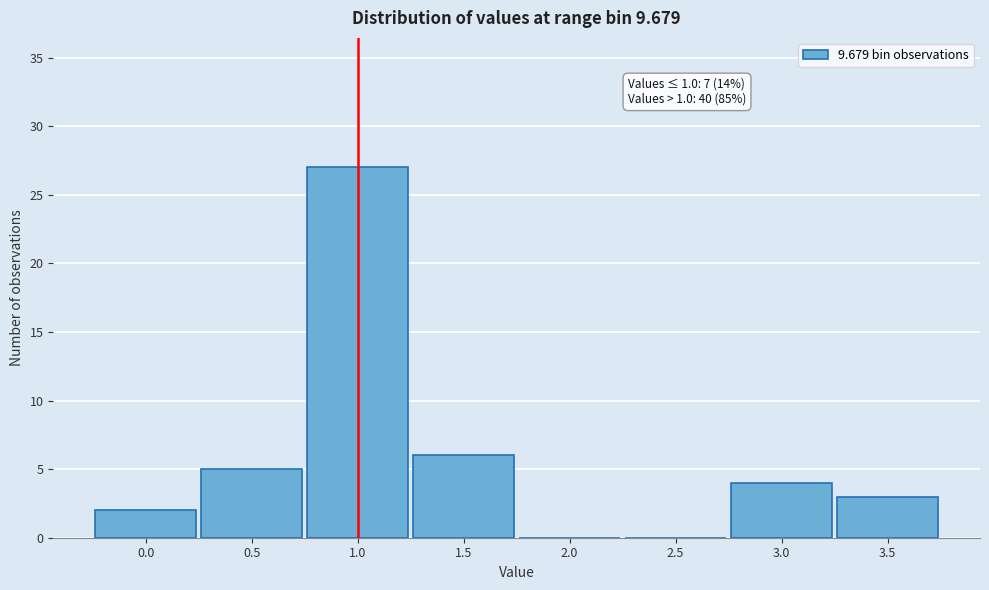

Reading right to left, what are all the values shown in this chart?

3.5=3	3.0=4	2.5=0	2.0=0	1.5=6	1.0=27	0.5=5	0.0=2